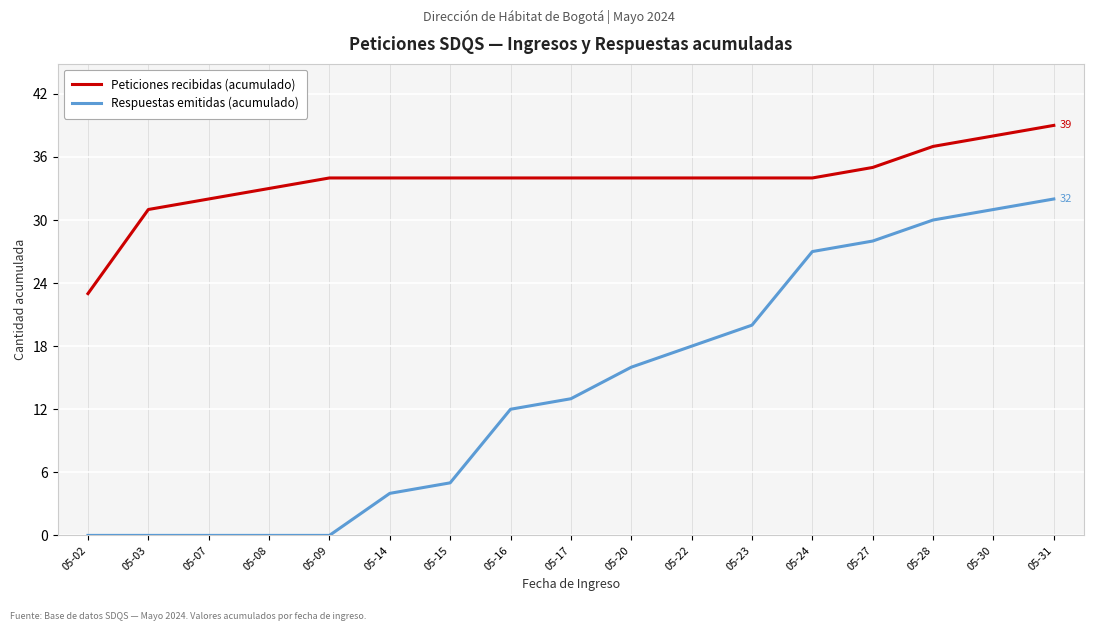

What is the difference between the maximum and second lowest values in the Respuestas emitidas (acumulado) series?

32